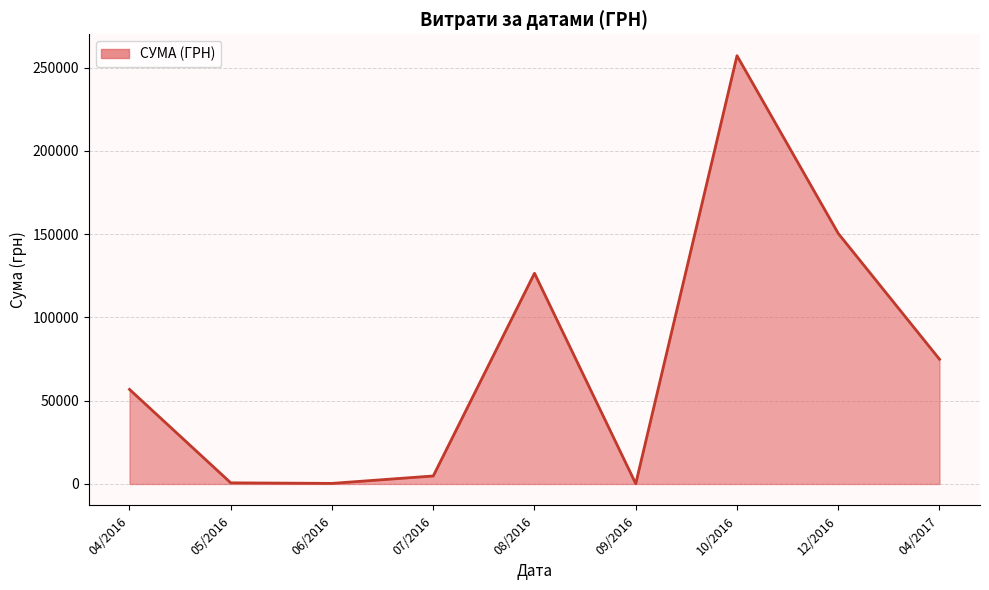

Approximately how many times larger is the value at 08/2016 compared to 04/2017?

1.7